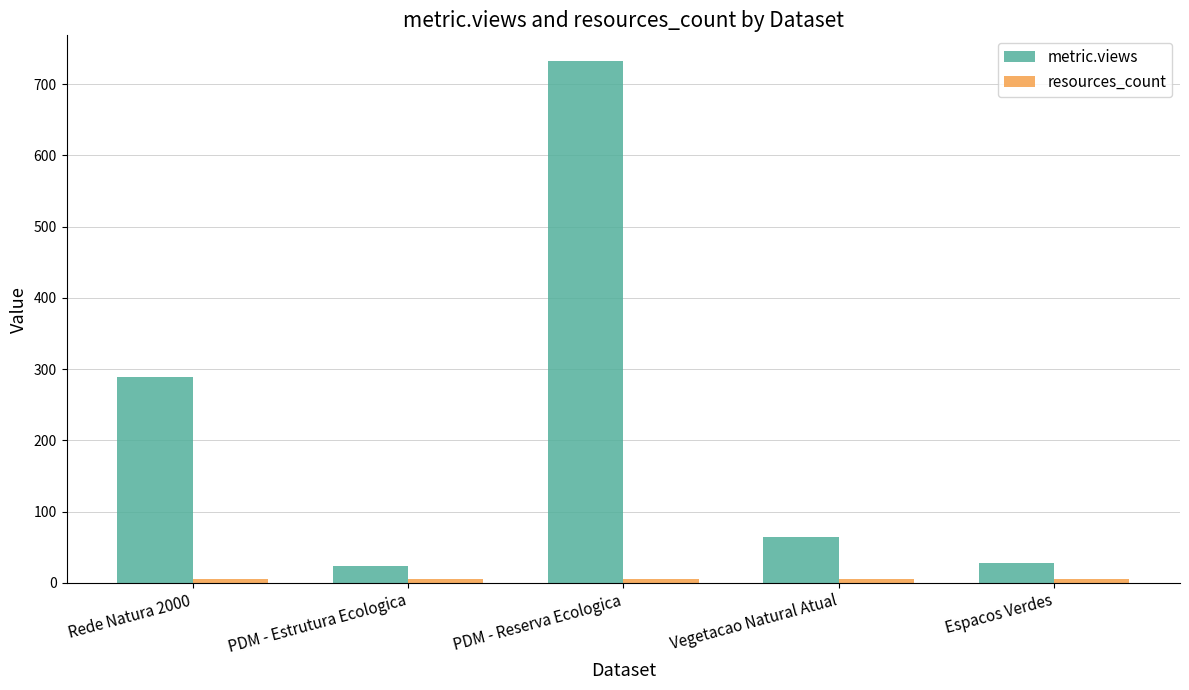

Which label corresponds to the largest value in the chart?

PDM - Reserva Ecologica